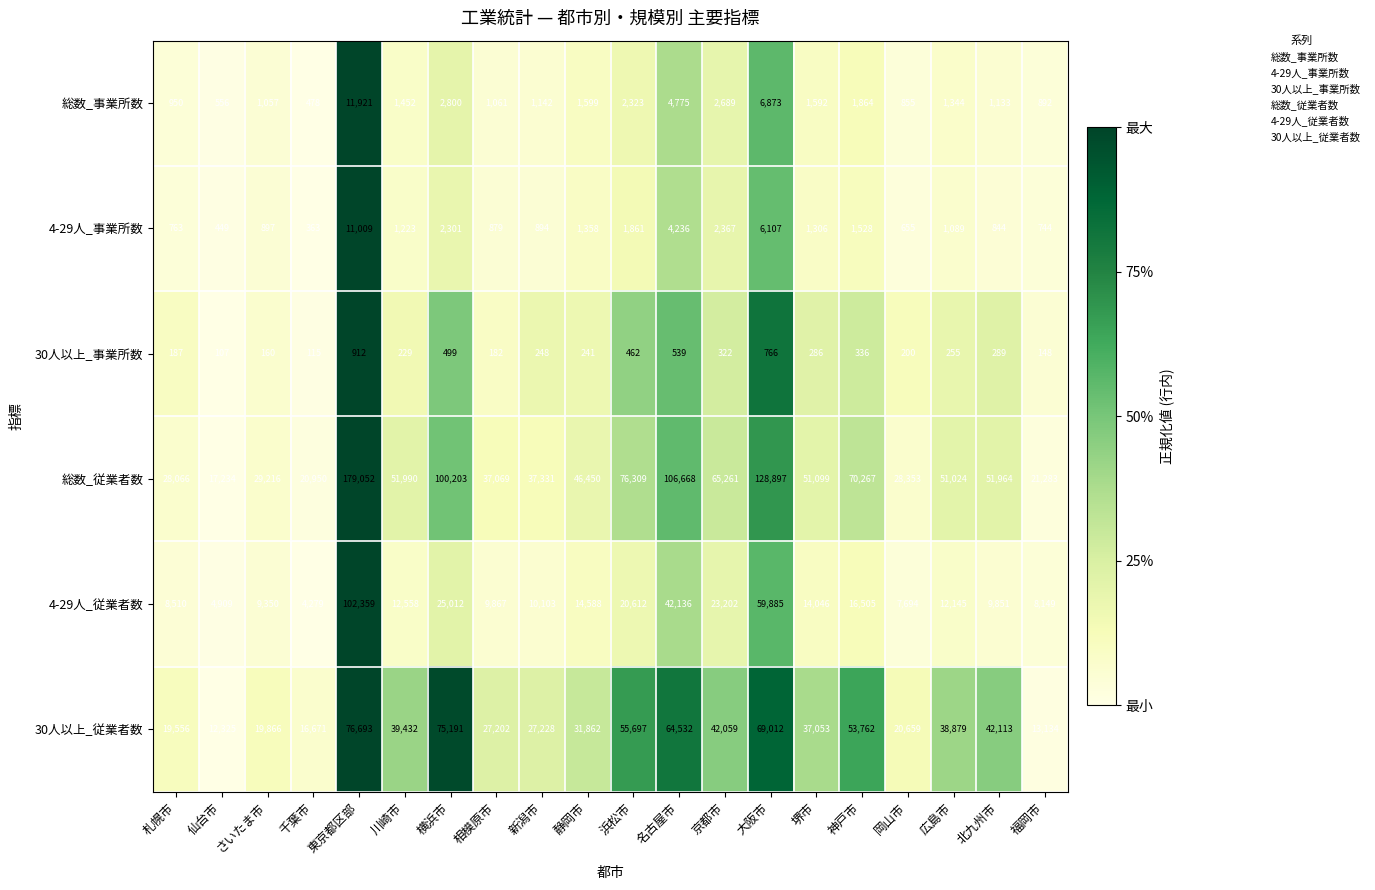

Count the number of data series in this chart.

6